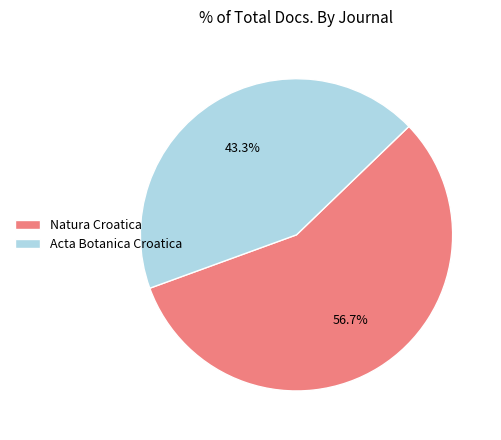

To the nearest percent, what is the combined percentage of Acta Botanica Croatica and Natura Croatica?

100%